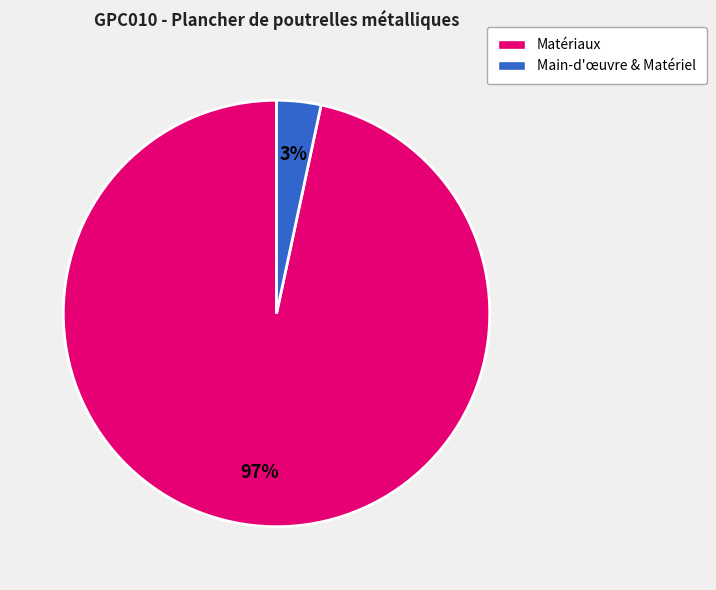

Is there a majority slice in this chart?

Yes